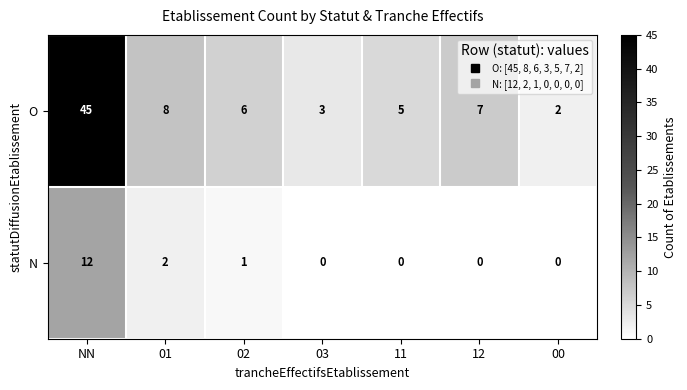

Reading left to right, list all the values displayed in this chart.

O: 45	8	6	3	5	7	2
N: 12	2	1	0	0	0	0